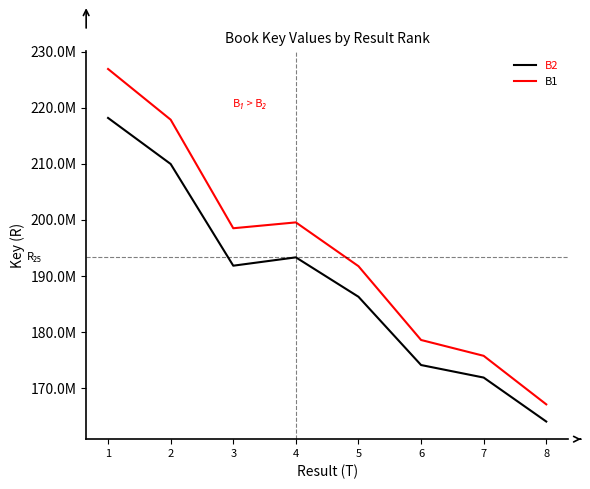

Does the chart have visible grid lines?

No